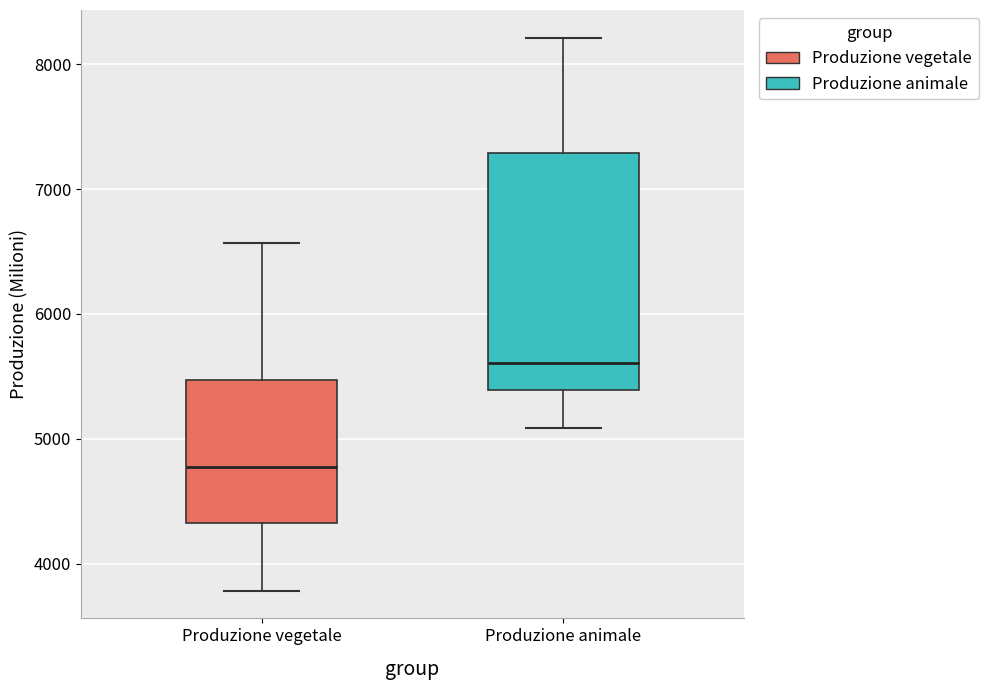

Reading left to right, transcribe this box plot: for each box, give where its median line is, the range the box spans, and where its two whiskers end, as read against the y-axis. The values are not printed on the chart, so give them approximately, as read against the axis.

Produzione vegetale: median 4800, box 4300 to 5500, whiskers 3800 to 6600
Produzione animale: median 5600, box 5400 to 7300, whiskers 5100 to 8200